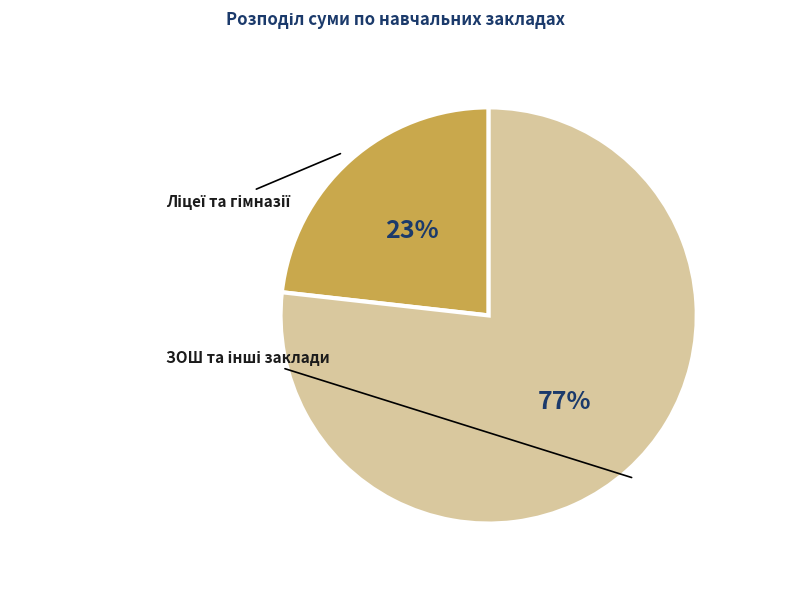

Is there a majority slice in this chart?

Yes